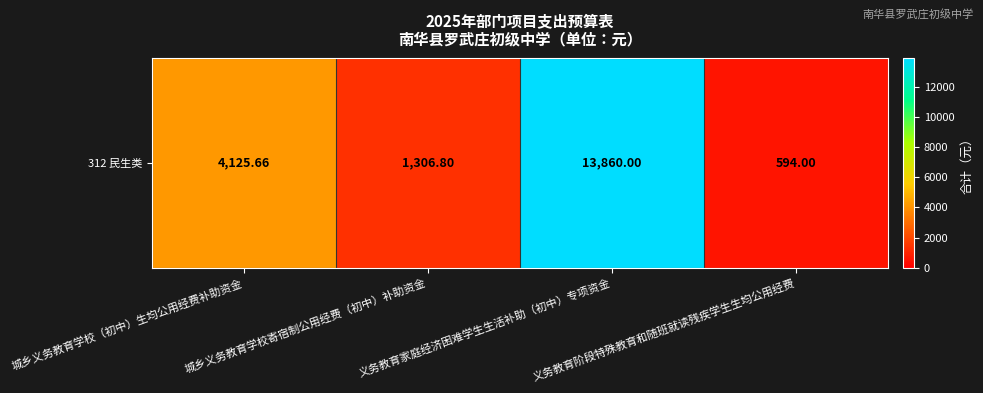

How many categories are shown in the chart?

4